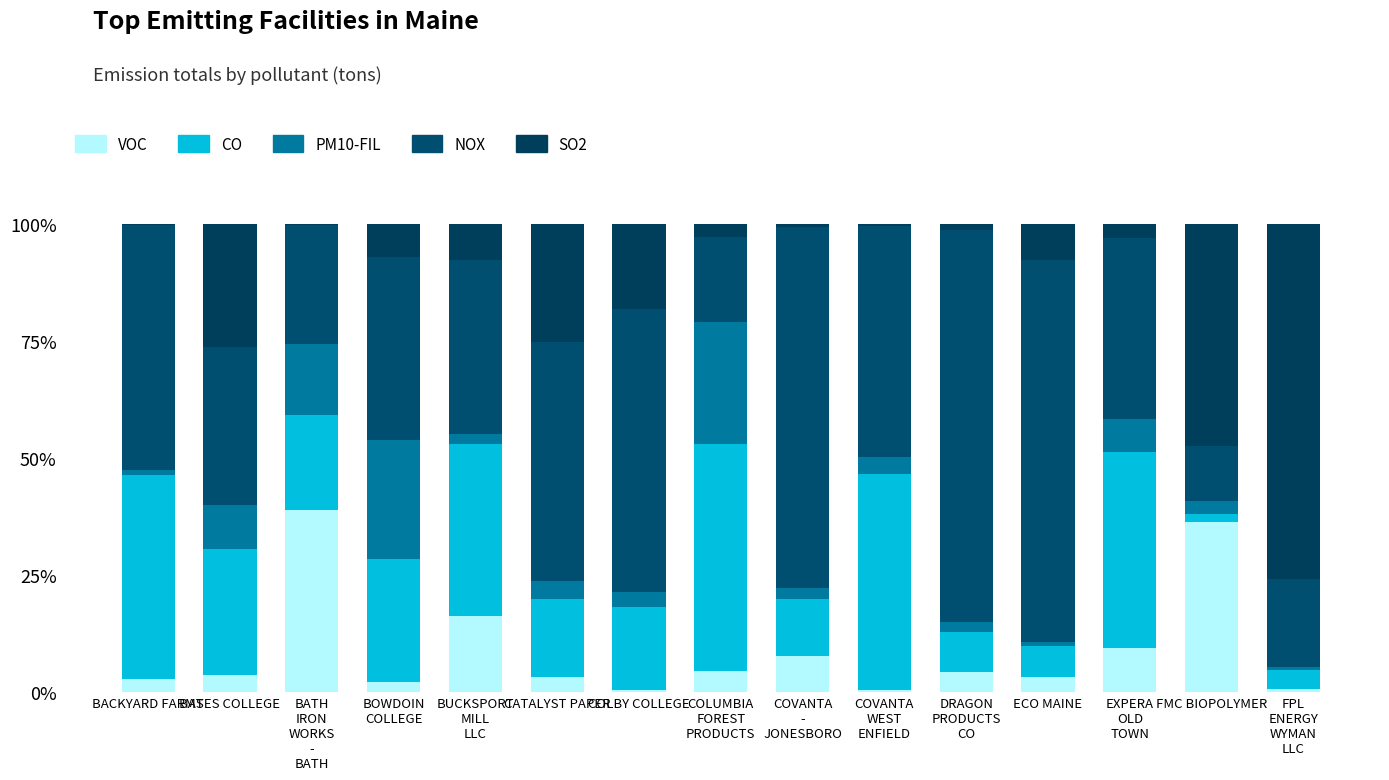

Count the number of data series in this chart.

5